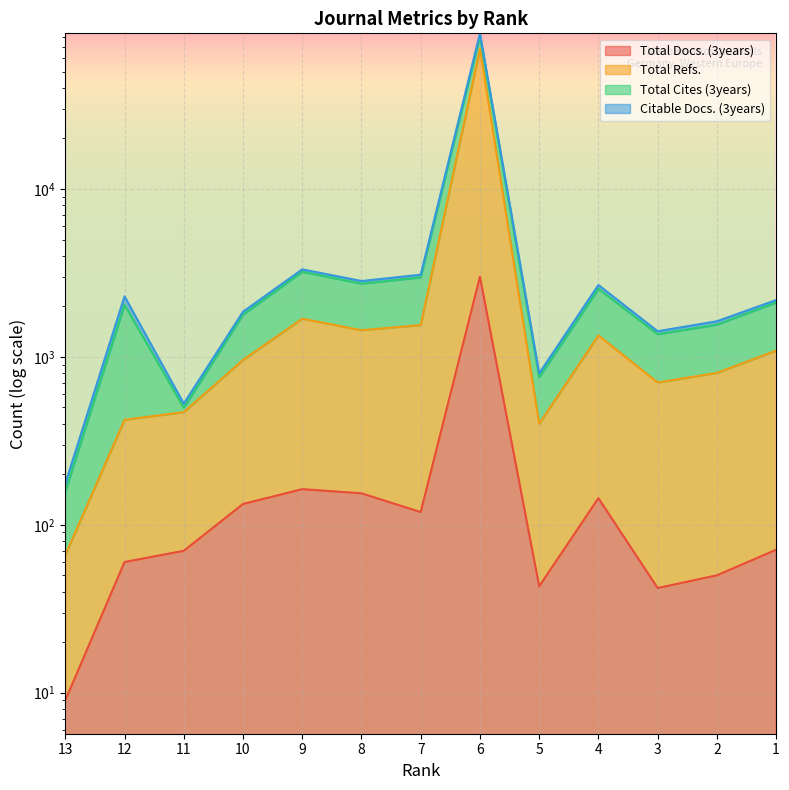

True or false: Citable Docs. (3years) and Total Cites (3years) intersect in this chart.

False